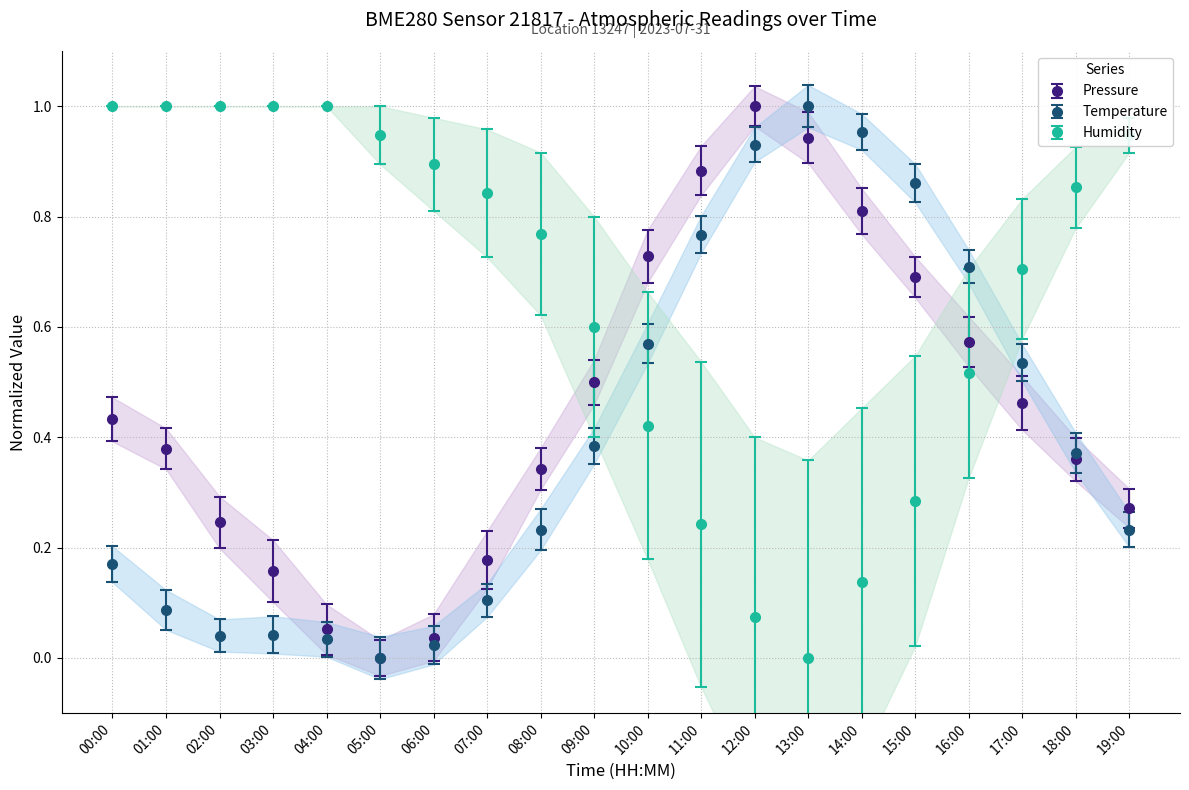

At which label does pressure reach its minimum?

05:00